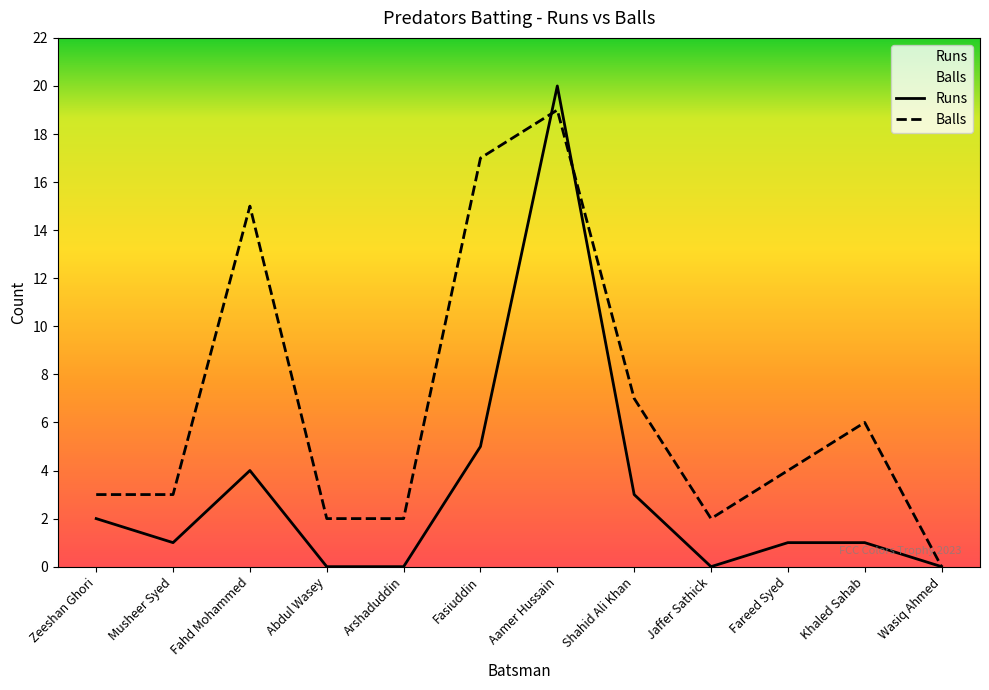

Which has a higher value, Zeeshan Ghori or Jaffer Sathick?

Zeeshan Ghori